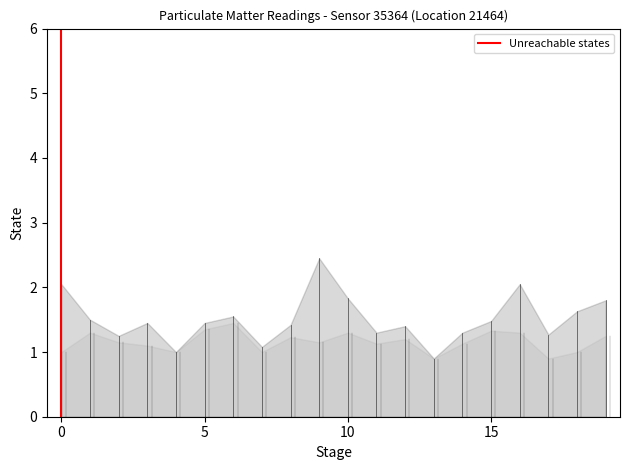

Which has a higher value, 5 or 0?

5